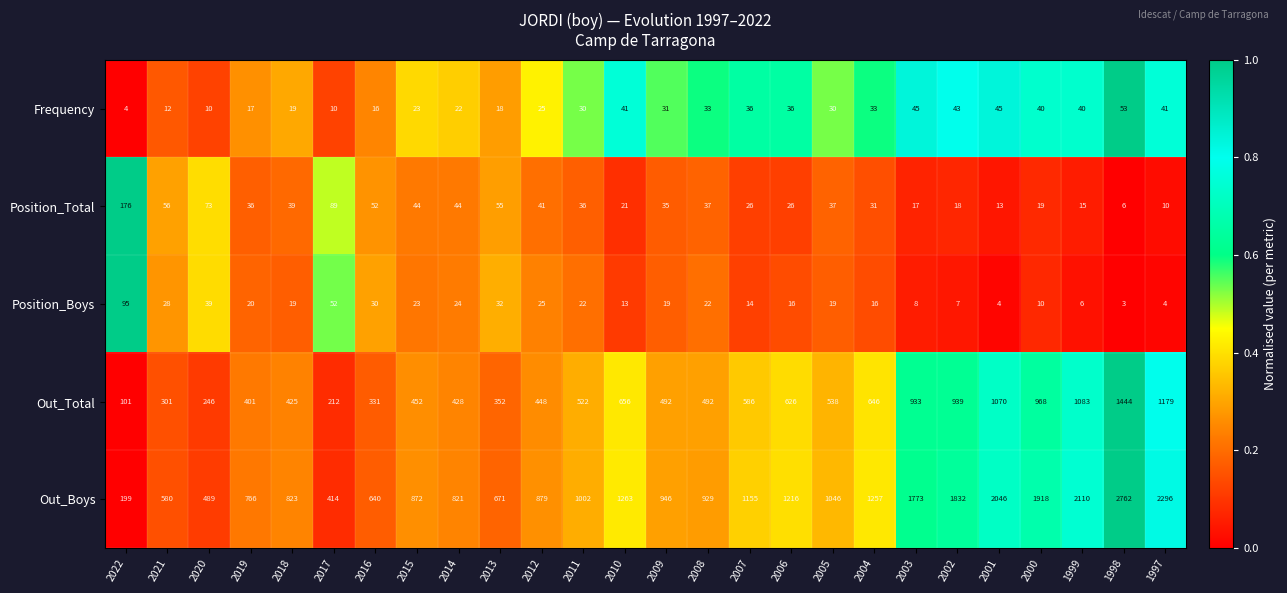

What is the average value of the Position_Total series?

40